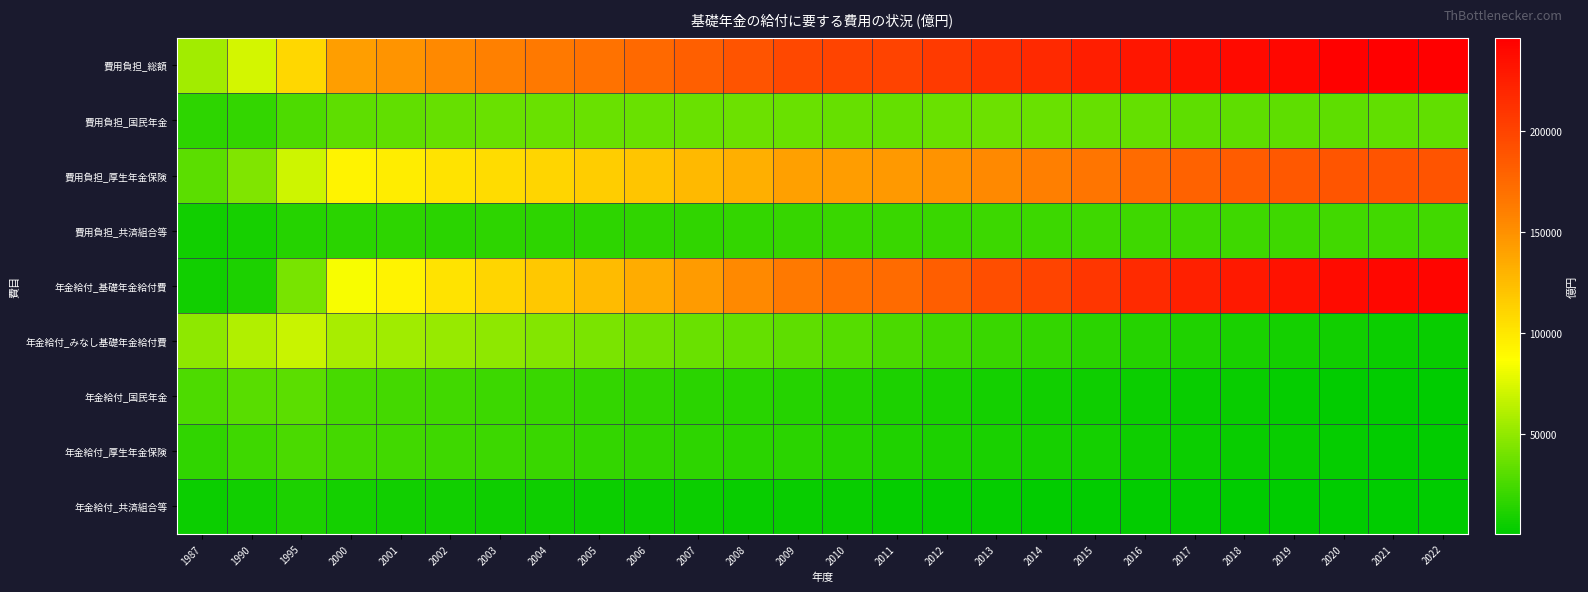

Reading left to right, extract all data points from this chart.

費用負担_総額: 1987=56108	1990=71948	1995=109779	2000=142140	2001=148173	2002=154563	2003=159559	2004=163886	2005=169246	2006=174536	2007=181518	2008=188821	2009=197400	2010=199701	2011=200615	2012=206258	2013=213421	2014=218294	2015=225320	2016=230370	2017=235566	2018=238692	2019=241402	2020=244721	2021=246338	2022=246223
費用負担_国民年金: 1987=16500	1990=18921	1995=26690	2000=32779	2001=34236	2002=35783	2003=36477	2004=37034	2005=37107	2006=37151	2007=36800	2008=37242	2009=36802	2010=36149	2011=35194	2012=36540	2013=37513	2014=36832	2015=36165	2016=34602	2017=33199	2018=33133	2019=32688	2020=32839	2021=33478	2022=33819
費用負担_厚生年金保険: 1987=32292	1990=44106	1995=69866	2000=93633	2001=97575	2002=102730	2003=106850	2004=110314	2005=115207	2006=119991	2007=126842	2008=133101	2009=140933	2010=143640	2011=145301	2012=149213	2013=154907	2014=160096	2015=167216	2016=173529	2017=179872	2018=183059	2019=186105	2020=188534	2021=189348	2022=189360
費用負担_共済組合等: 1987=7316	1990=8921	1995=13222	2000=15728	2001=16362	2002=16050	2003=16232	2004=16538	2005=16933	2006=17395	2007=17876	2008=18477	2009=19665	2010=19912	2011=20119	2012=20505	2013=21001	2014=21366	2015=21939	2016=22240	2017=22495	2018=22500	2019=22609	2020=23348	2021=23512	2022=23044
年金給付_基礎年金給付費: 1987=6606	1990=10853	1995=41653	2000=84730	2001=93594	2002=102454	2003=110697	2004=118093	2005=126359	2006=134883	2007=144597	2008=154435	2009=164240	2010=169658	2011=174316	2012=183009	2013=192675	2014=199833	2015=209321	2016=216809	2017=224065	2018=228990	2019=233290	2020=237979	2021=240857	2022=241901
年金給付_みなし基礎年金給付費: 1987=49502	1990=61095	1995=68126	2000=57410	2001=54579	2002=52110	2003=48862	2004=45793	2005=42887	2006=39653	2007=36922	2008=34385	2009=33160	2010=30043	2011=26298	2012=23248	2013=20746	2014=18461	2015=15999	2016=13561	2017=11501	2018=9702	2019=8112	2020=6742	2021=5481	2022=4322
年金給付_国民年金: 1987=27120	1990=31296	1995=31507	2000=25588	2001=24251	2002=22916	2003=21378	2004=19957	2005=18583	2006=17197	2007=15896	2008=14766	2009=13675	2010=12358	2011=10855	2012=9564	2013=8378	2014=7246	2015=6286	2016=5384	2017=4537	2018=3778	2019=3106	2020=2532	2021=2026	2022=1563
年金給付_厚生年金保険: 1987=17469	1990=22584	1995=25986	2000=24234	2001=23059	2002=22638	2003=21428	2004=20145	2005=18923	2006=17395	2007=16241	2008=15178	2009=15244	2010=13864	2011=11971	2012=10551	2013=9472	2014=8743	2015=7513	2016=6235	2017=5280	2018=4477	2019=3771	2020=3163	2021=2581	2022=2049
年金給付_共済組合等: 1987=4913	1990=7215	1995=10632	2000=7588	2001=7268	2002=6555	2003=6056	2004=5691	2005=5381	2006=5061	2007=4786	2008=4442	2009=4151	2010=3821	2011=3472	2012=3133	2013=2896	2014=2473	2015=2200	2016=1942	2017=1684	2018=1448	2019=1235	2020=1047	2021=873	2022=710